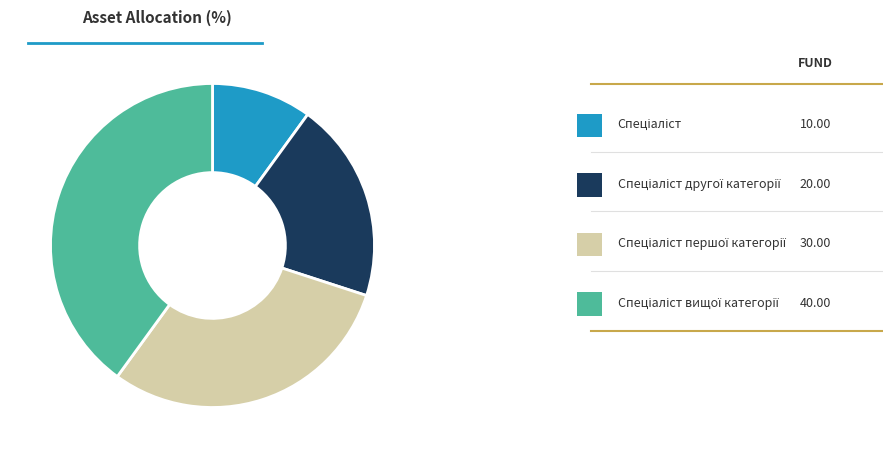

Is there any slice that represents more than half of the pie?

No